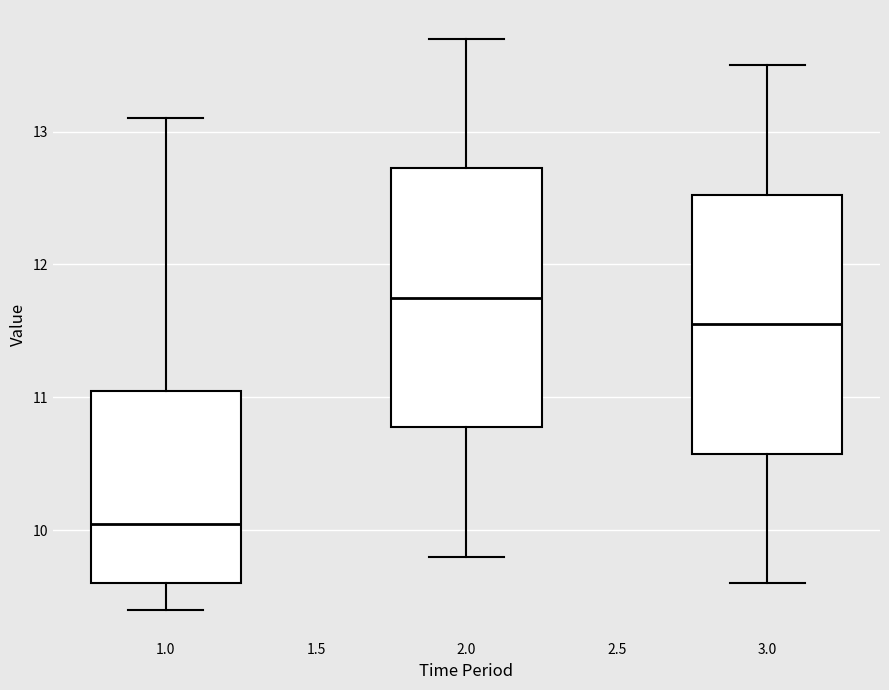

Where is the lower edge of the box at x = 1.0 on the y-axis? The values are not printed on the chart, so give them approximately, as read against the axis.

9.6